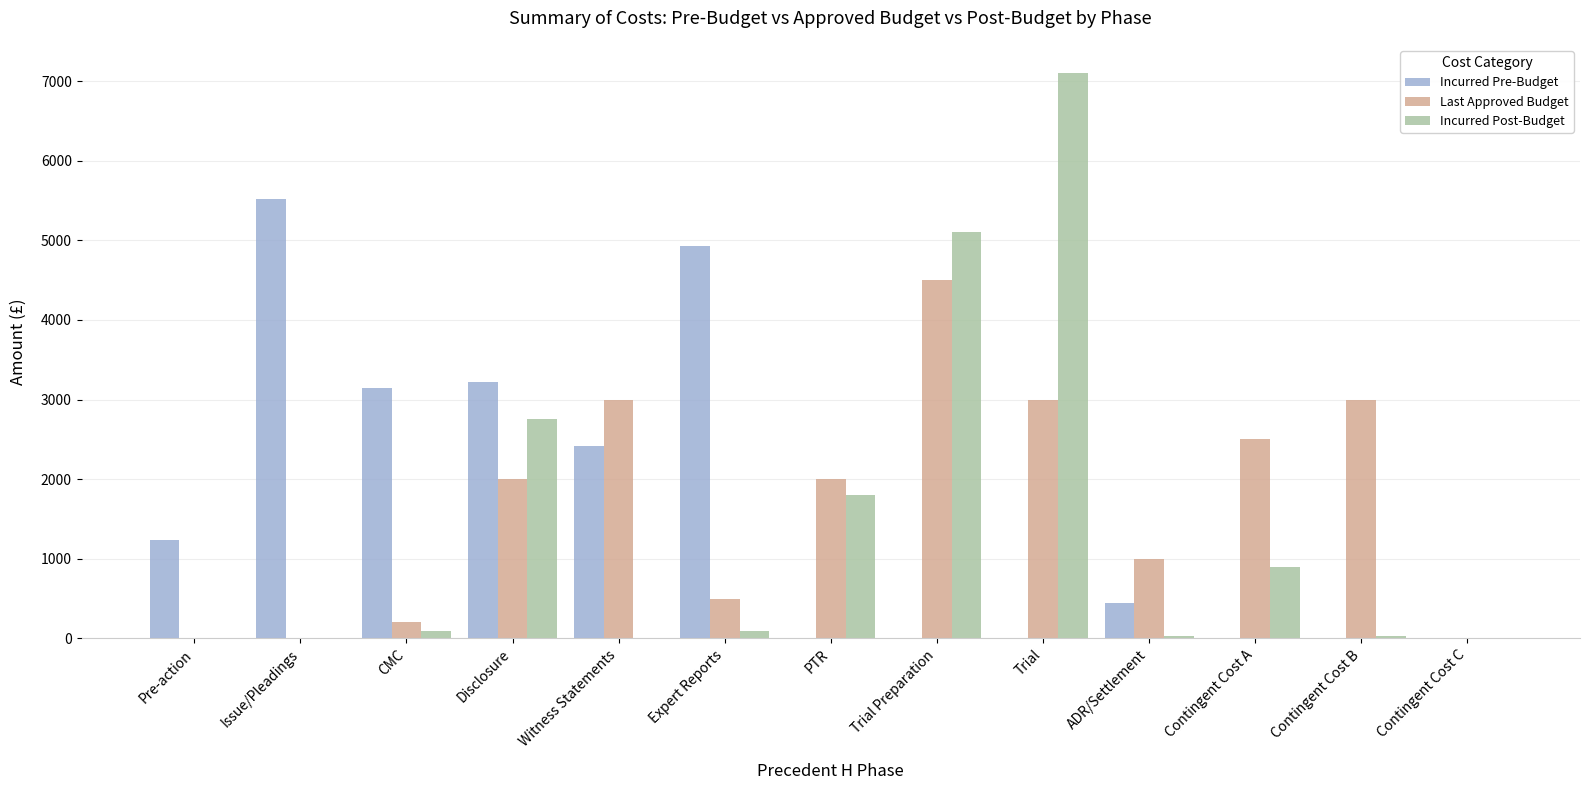

What is the sum of all Last Approved Budget values?

21700.0